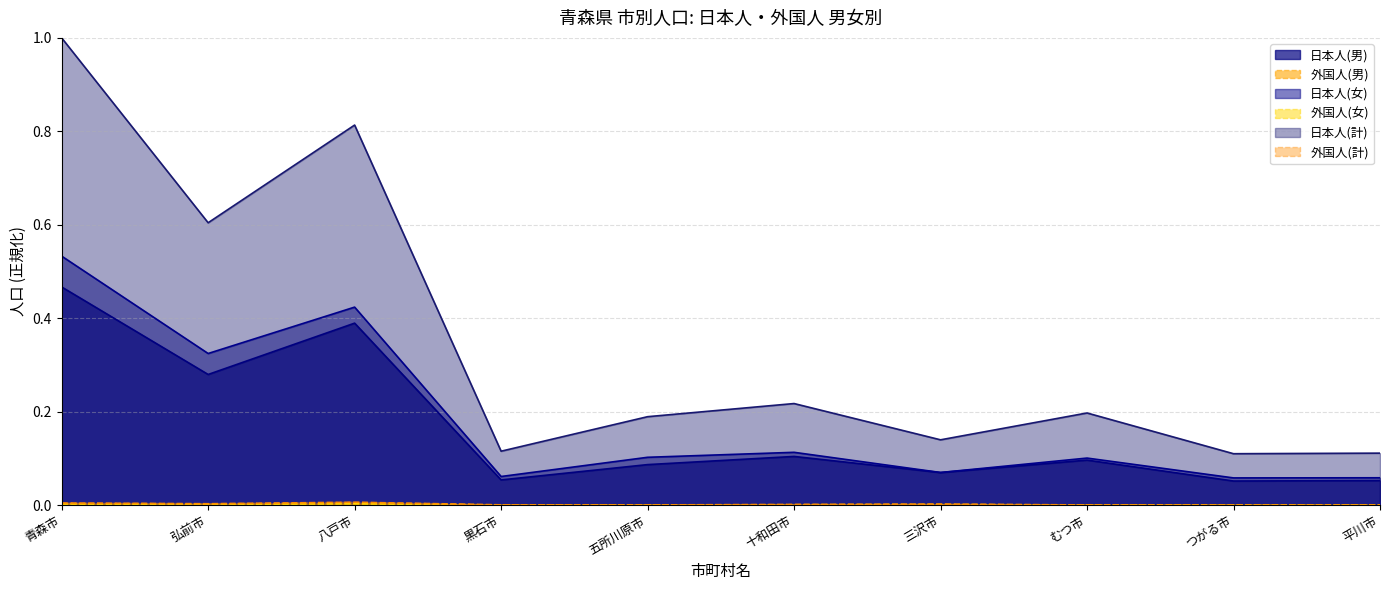

What is the label of the 9th point from the right?

弘前市